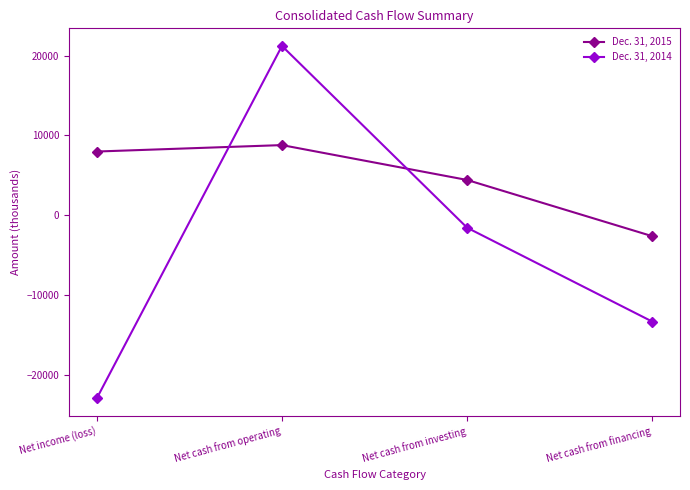

What is the value of the Dec. 31, 2015 point at the 3rd from the left?

4429